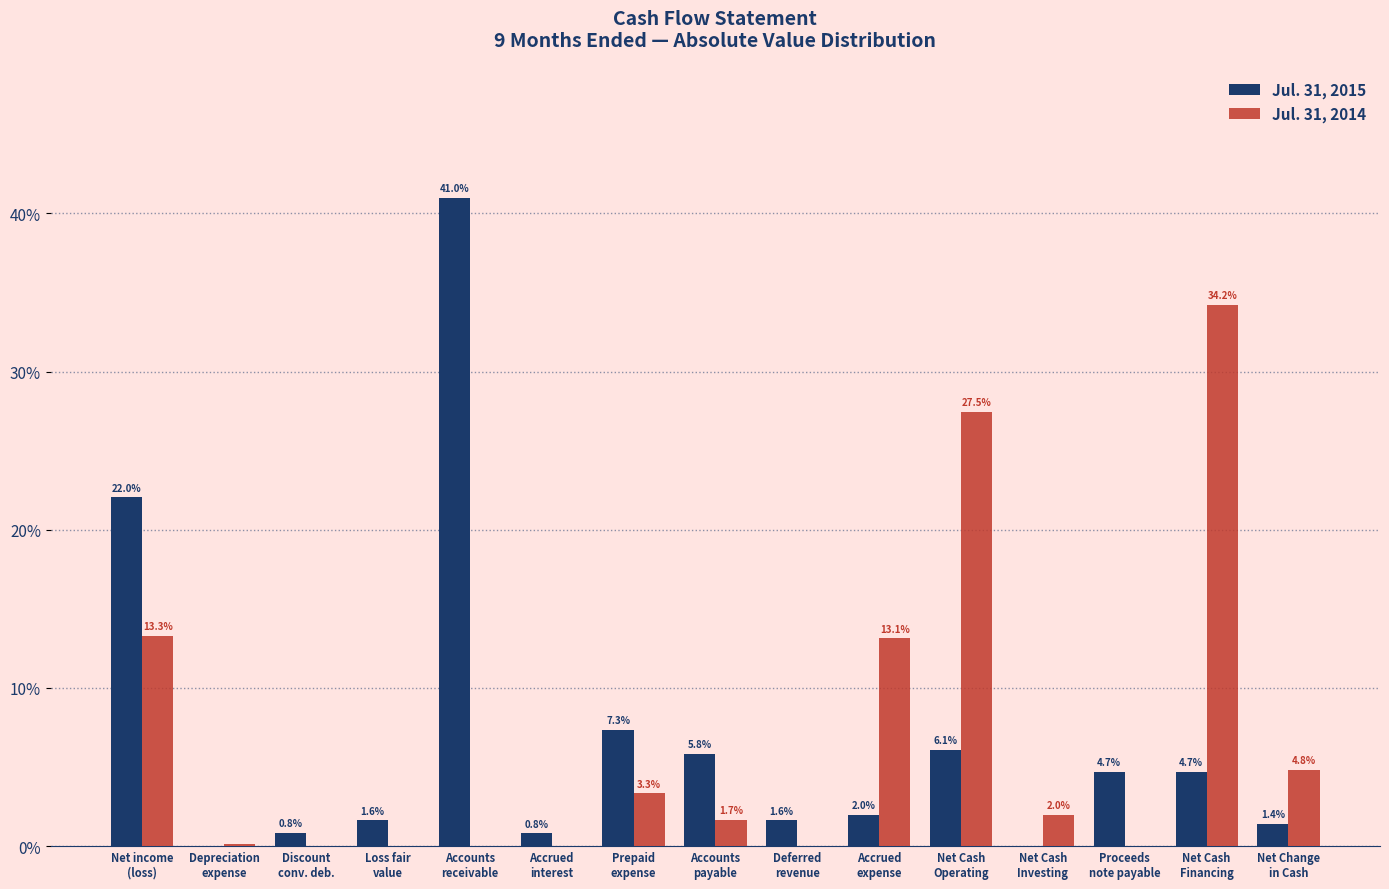

What is the sum of all Jul. 31, 2014 values?

100.0